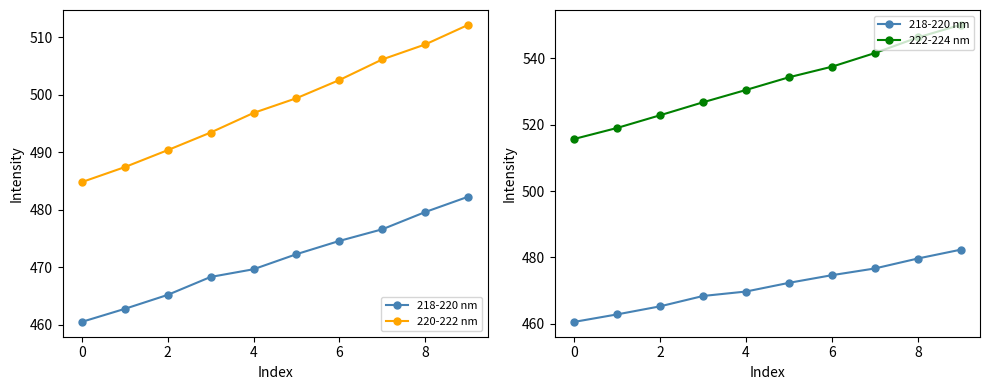

Does the chart display data point markers on the line(s)?

Yes